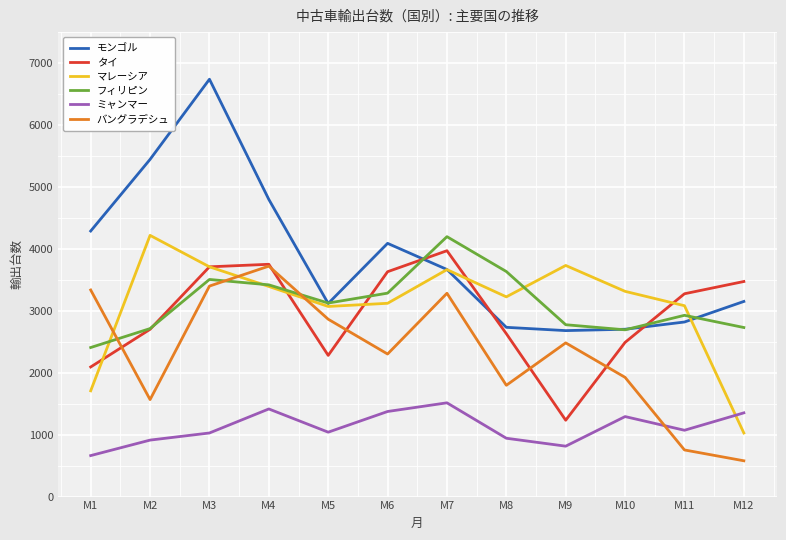

What is the maximum value for ミャンマー?

1514